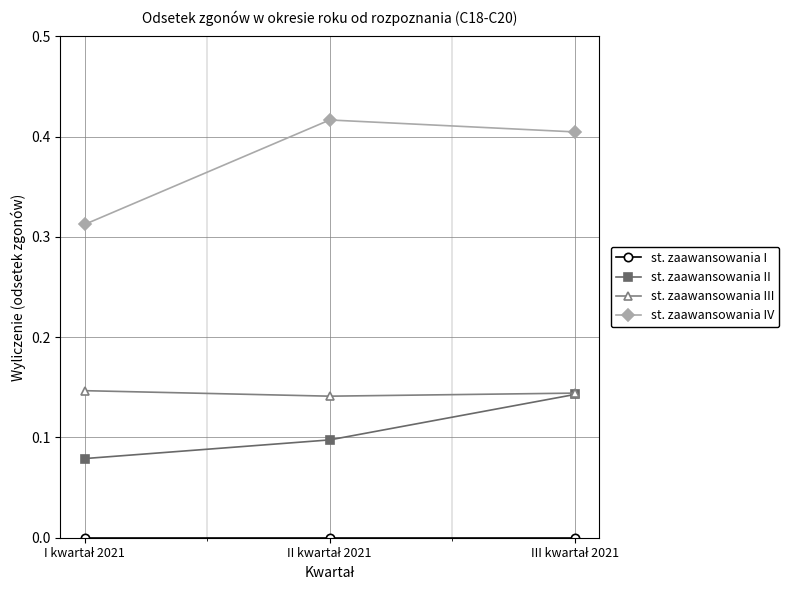

What is the value of the st. zaawansowania II point at the 1st from the left?

0.1